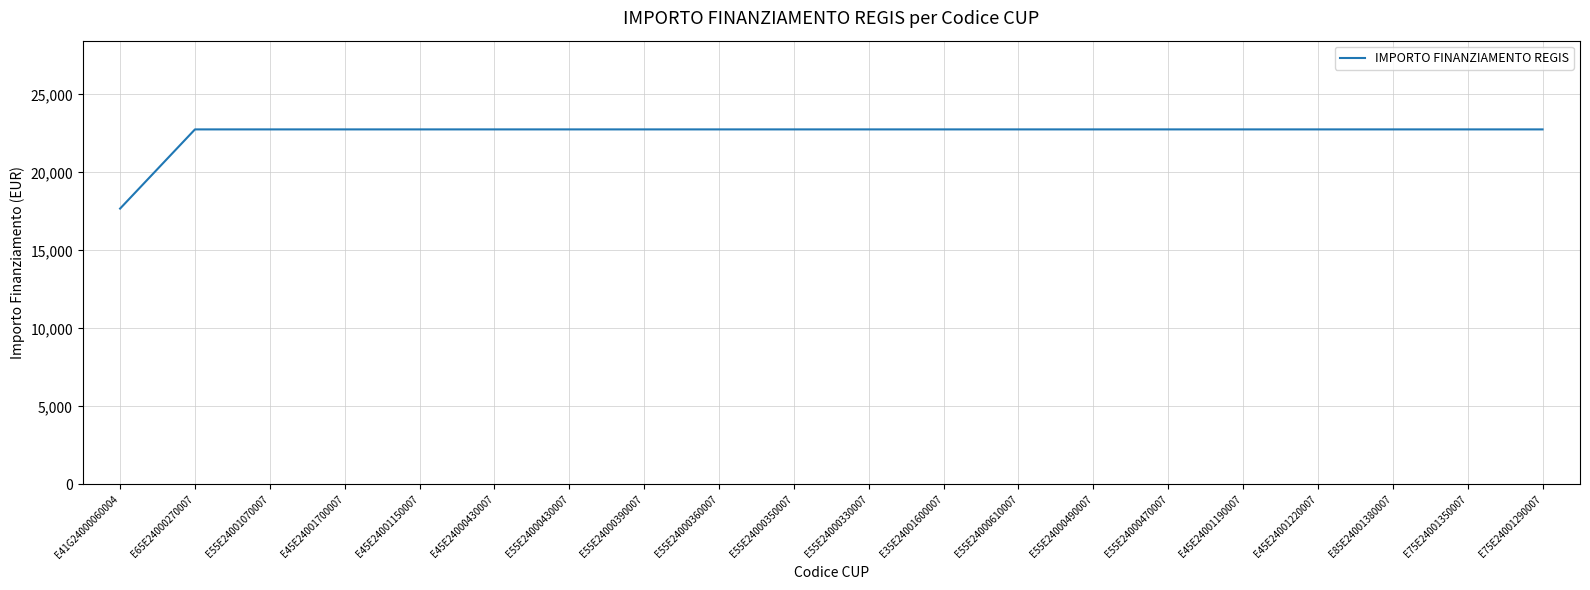

What is the sum of the values at E65E24000270007 and E55E24000330007?

45500.0